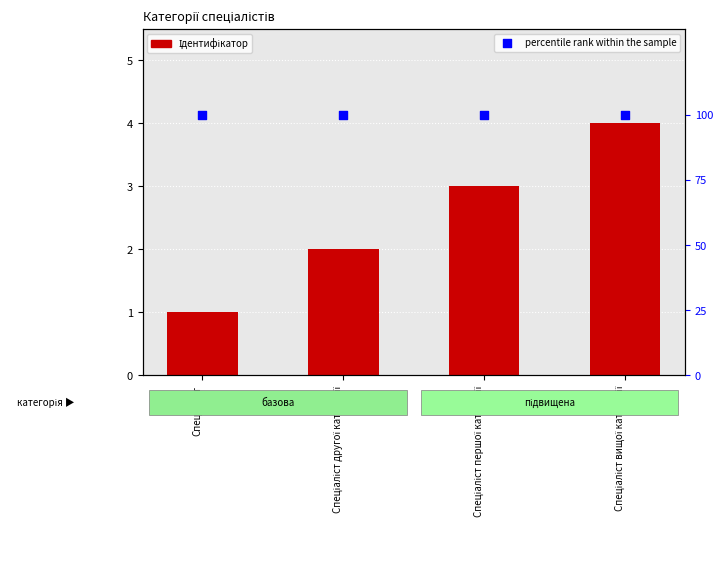

At which category is the sum across all series the highest?

Спеціаліст вищої категорії